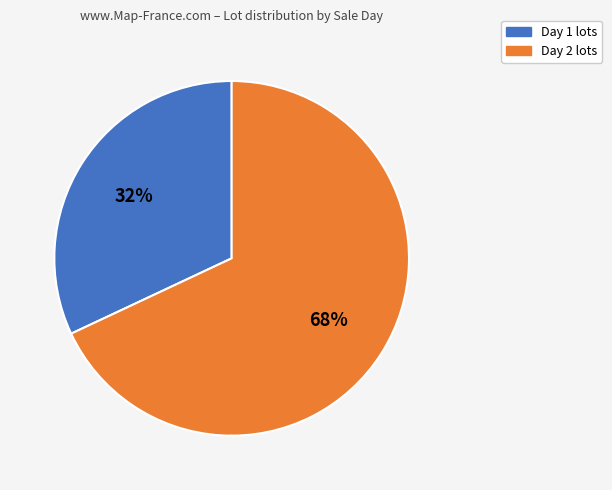

Rank the categories by value from lowest to highest.

Day 1, Day 2